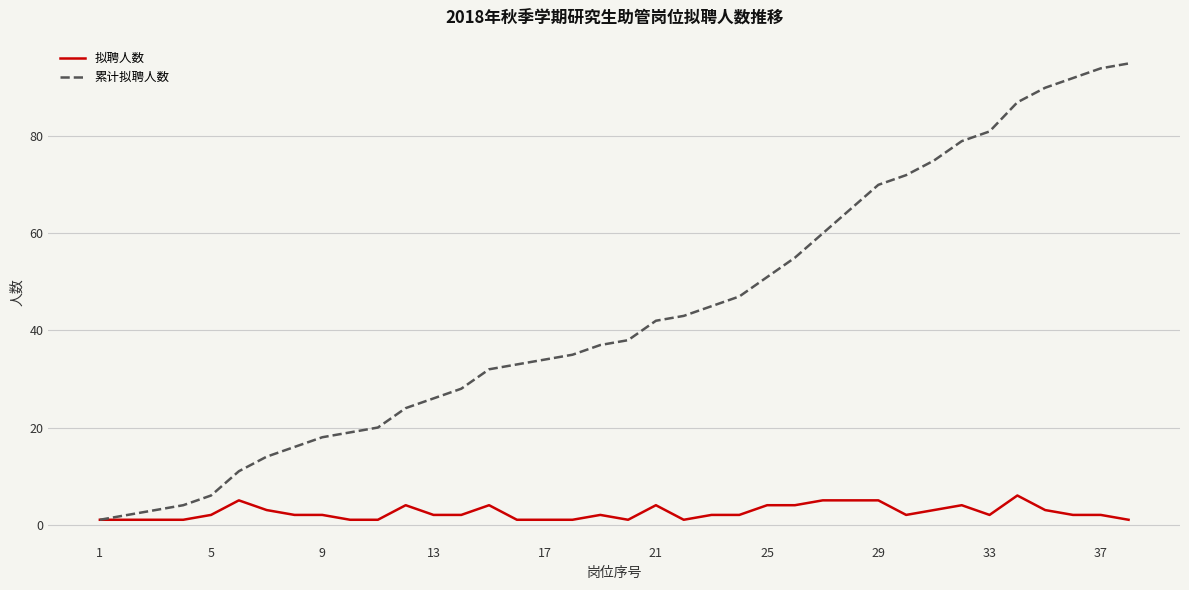

Which series has the widest spread of values?

累计拟聘人数